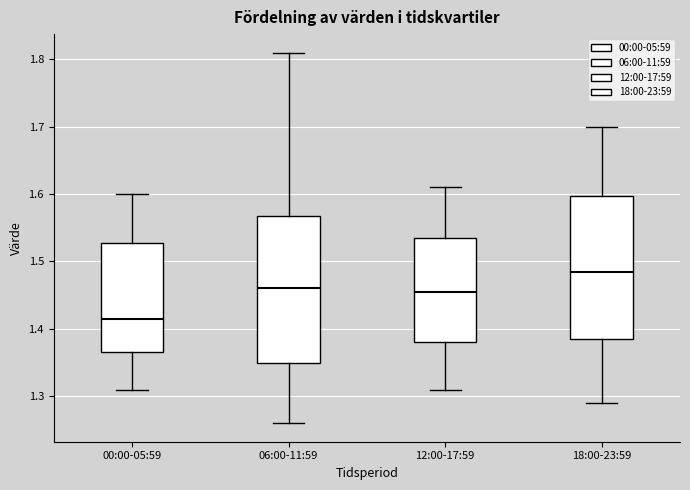

Reading left to right, transcribe this box plot: for each box, give where its median line is, the range the box spans, and where its two whiskers end, as read against the y-axis. The values are not printed on the chart, so give them approximately, as read against the axis.

00:00-05:59: median 1.42, box 1.37 to 1.53, whiskers 1.31 to 1.60
06:00-11:59: median 1.46, box 1.35 to 1.57, whiskers 1.26 to 1.81
12:00-17:59: median 1.46, box 1.38 to 1.54, whiskers 1.31 to 1.61
18:00-23:59: median 1.49, box 1.39 to 1.60, whiskers 1.29 to 1.70